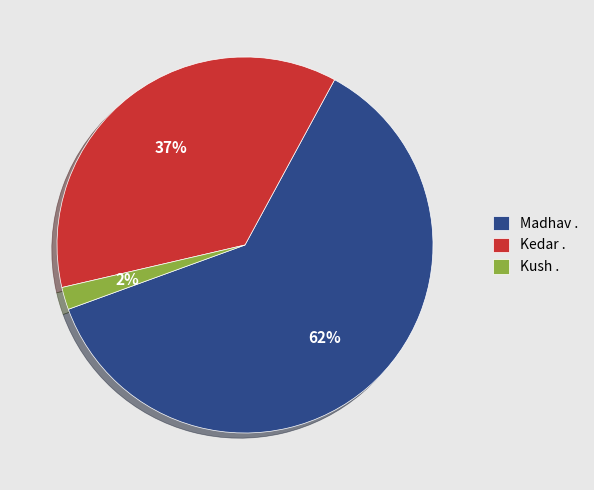

Which has a higher value, Kush . or Madhav .?

Madhav .